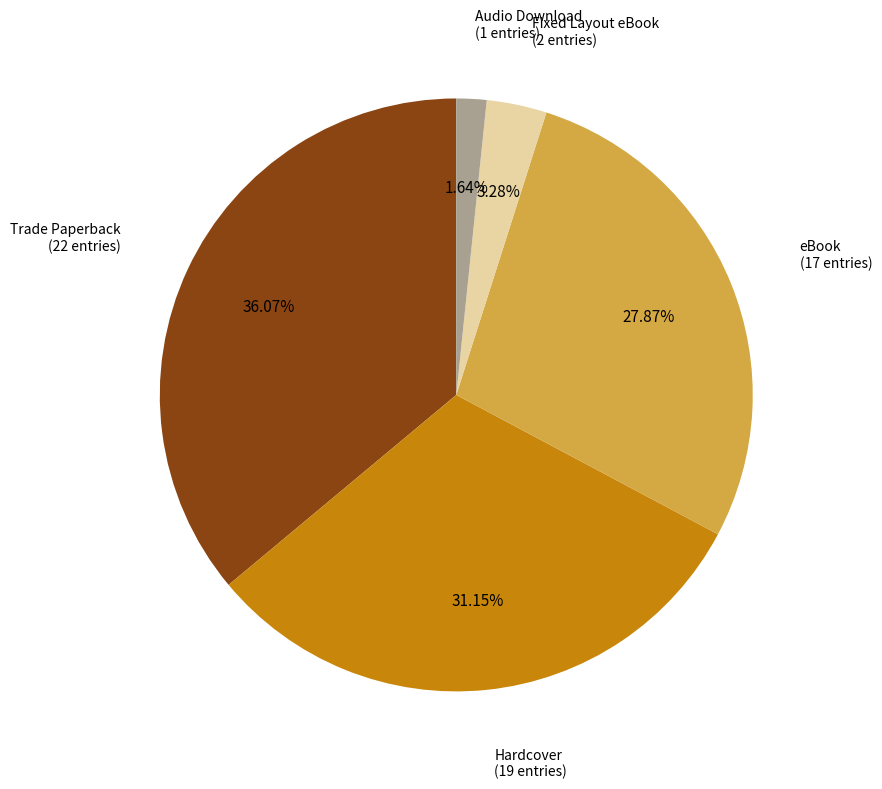

How many segments does this pie chart have?

5